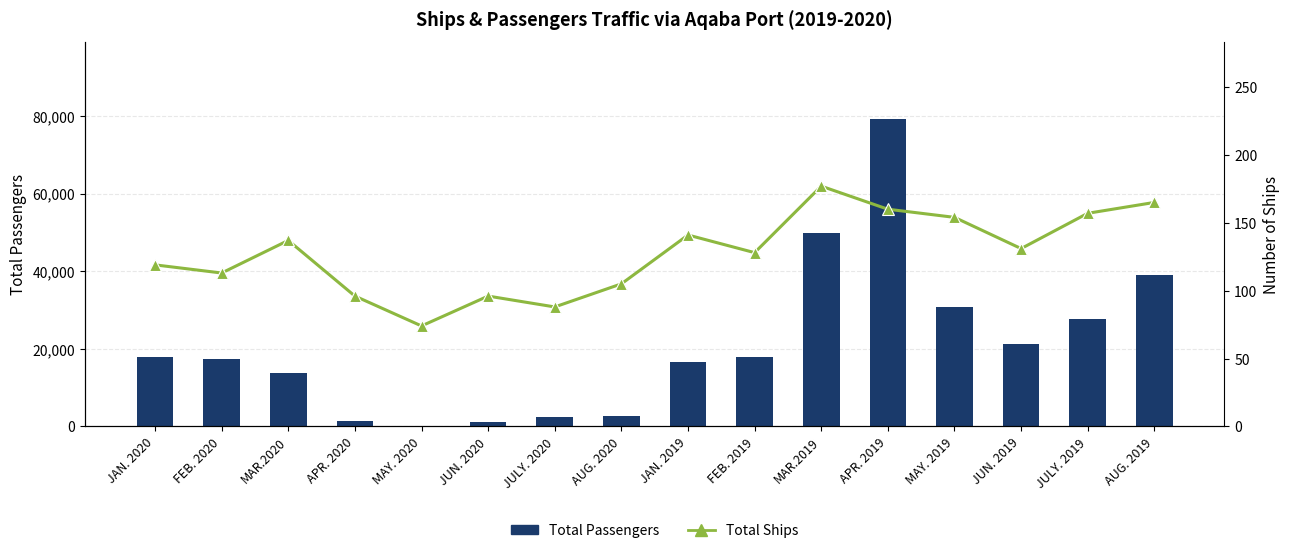

What position from the right is FEB. 2019?

7